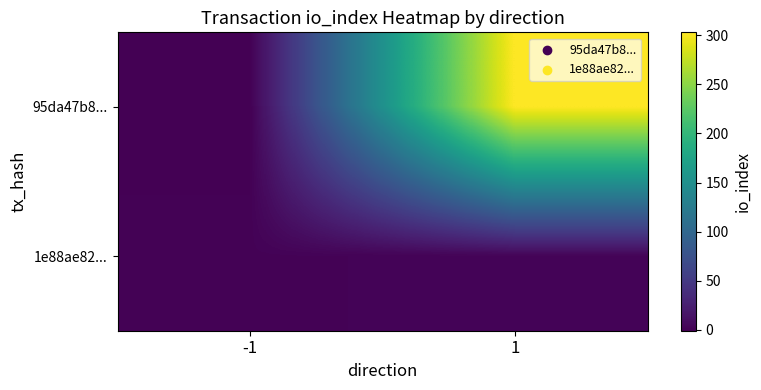

Which series changed the most between -1 and 1?

95da47b8...